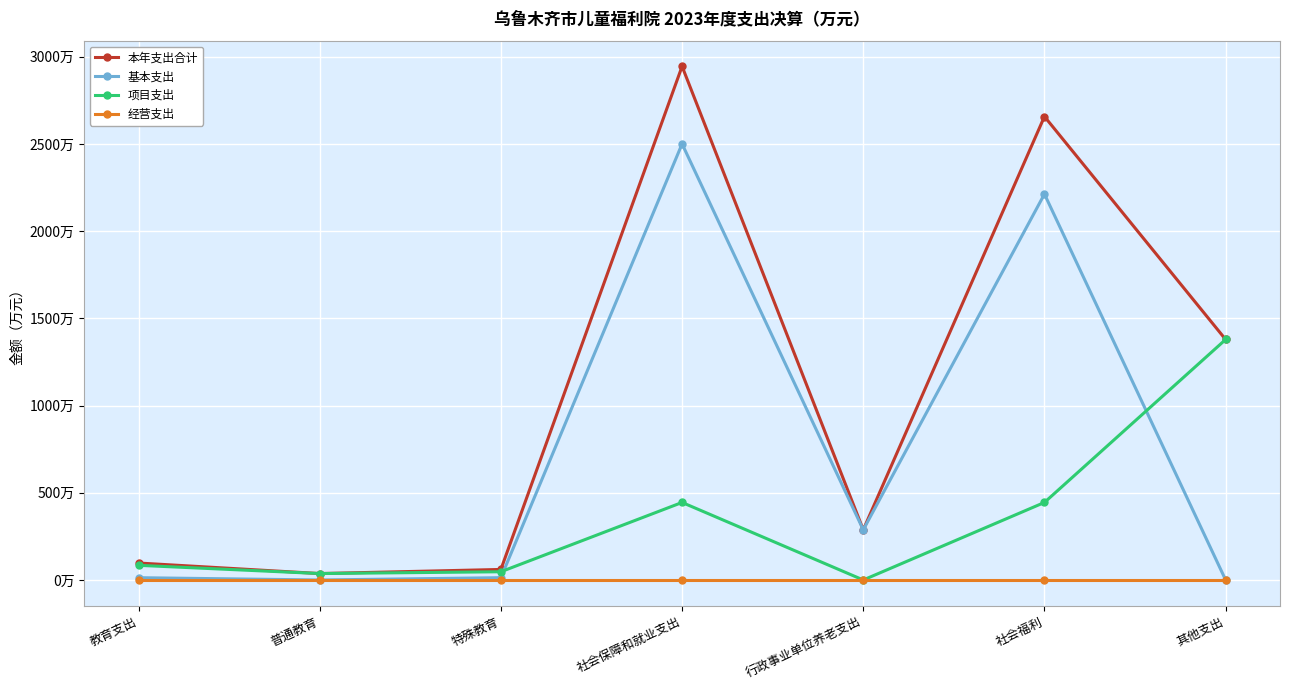

True or false: 本年支出合计 and 经营支出 intersect in this chart.

False